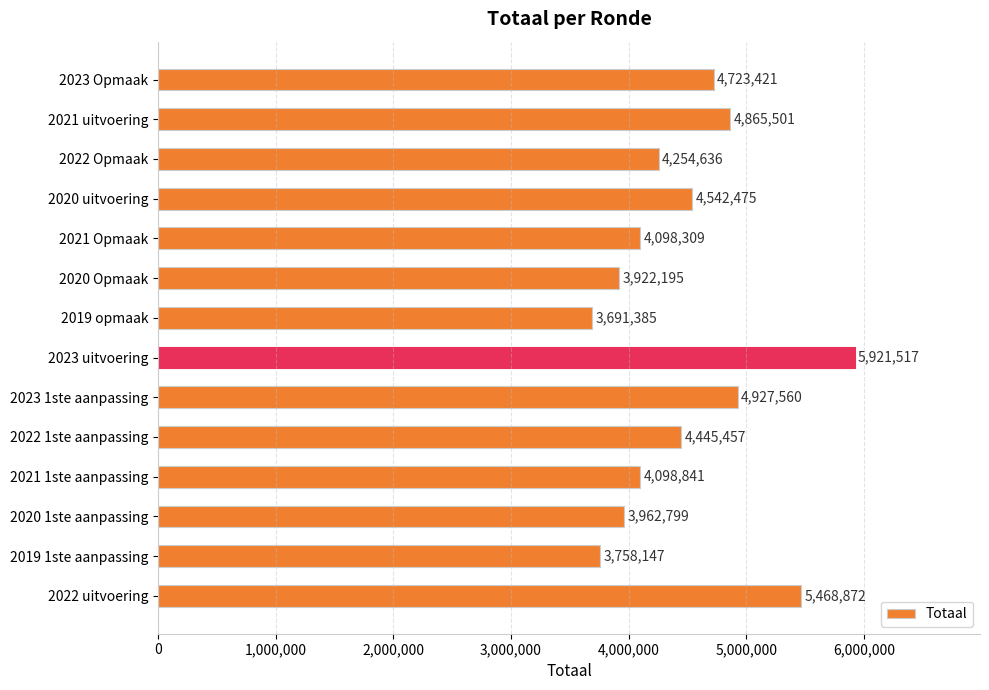

What is the minimum value shown in the chart?

3691385